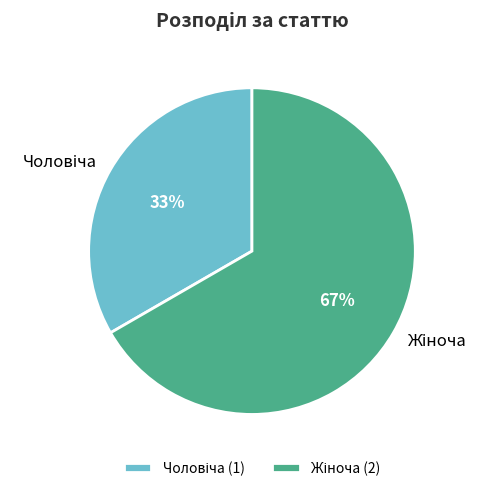

How many segments does this pie chart have?

2